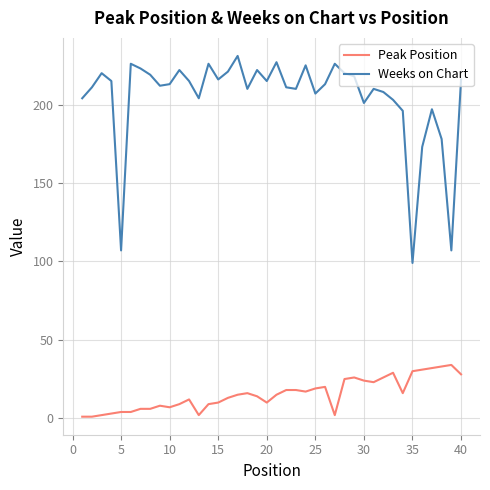

At how many categories does at least one series exceed 164?

37